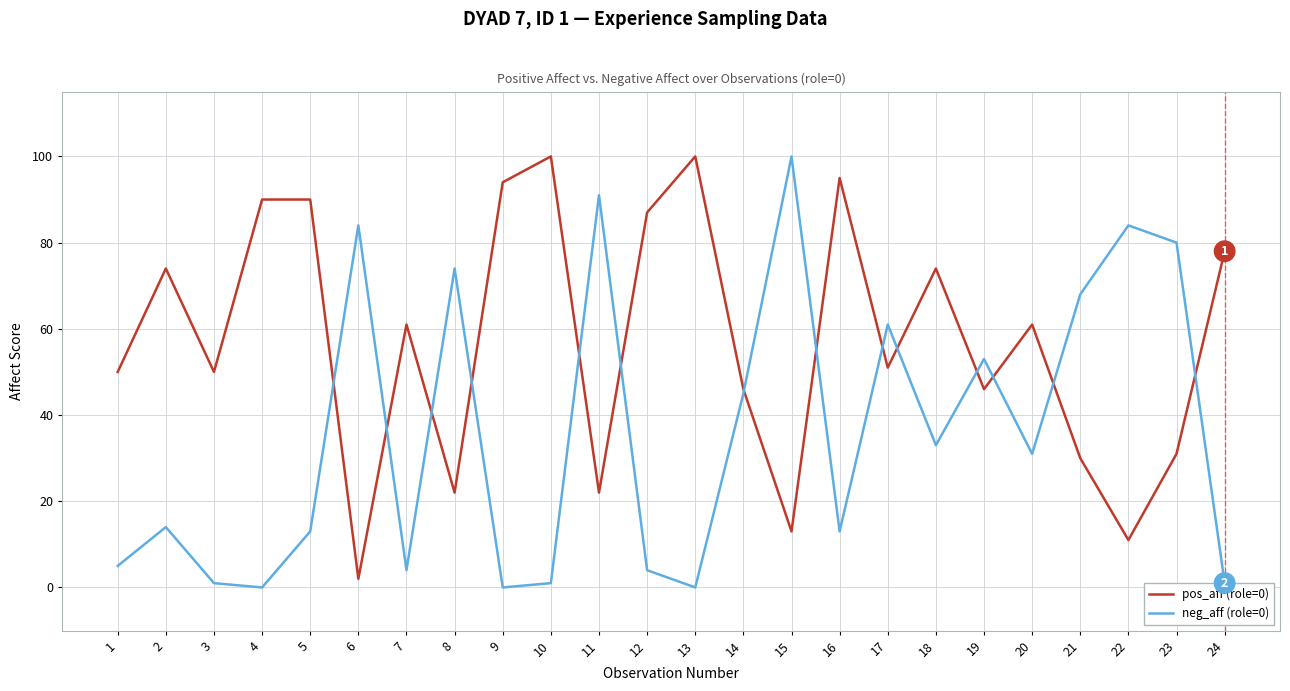

True or false: neg_aff (role=0) has a value of 4 at 16.

False